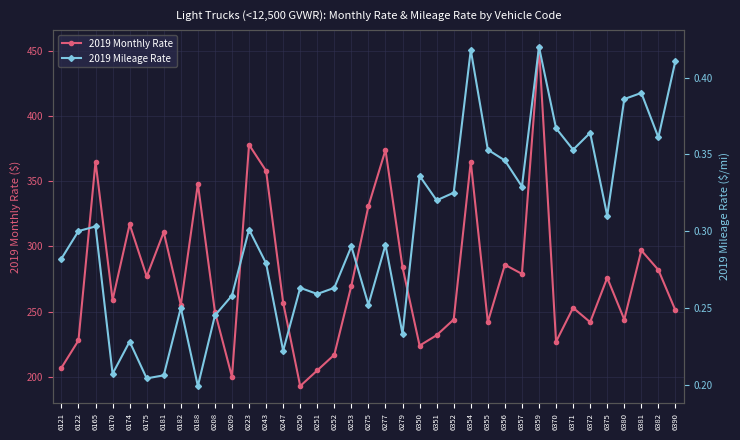

The value of 2019 Monthly Rate at 6253 is 270.0. True or false?

True